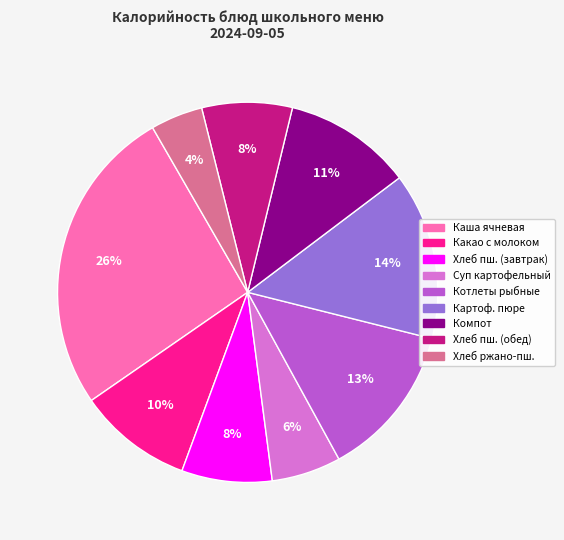

To the nearest percent, what is the difference between the largest and smallest slice percentages?

22%